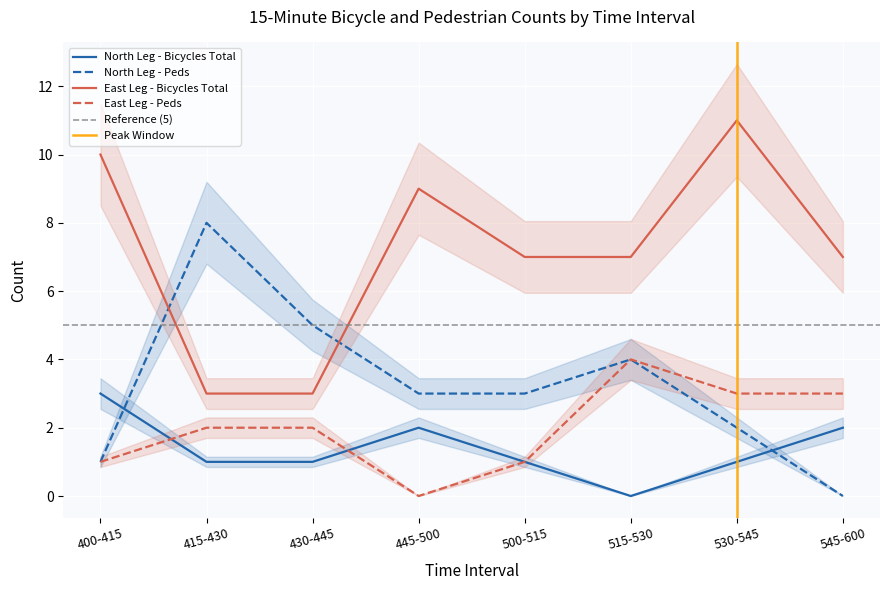

Between which two adjacent categories do East Leg - Peds and North Leg - Bicycles Total first intersect?

400-415 and 415-430